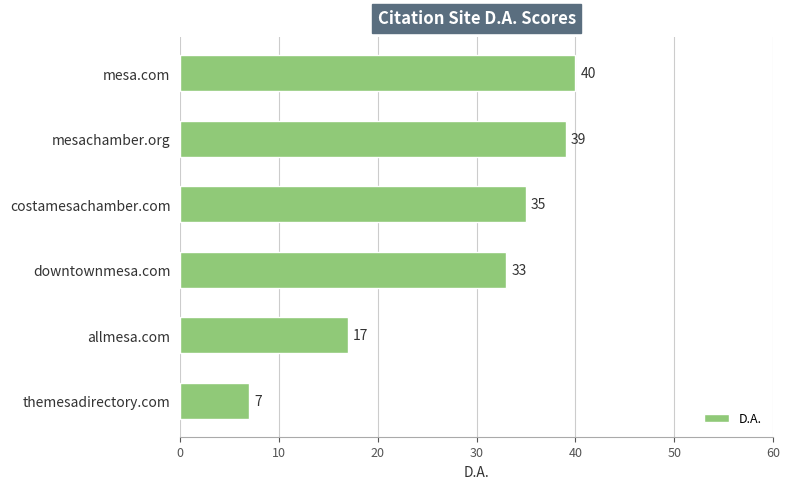

What is the difference between the maximum and minimum values?

33